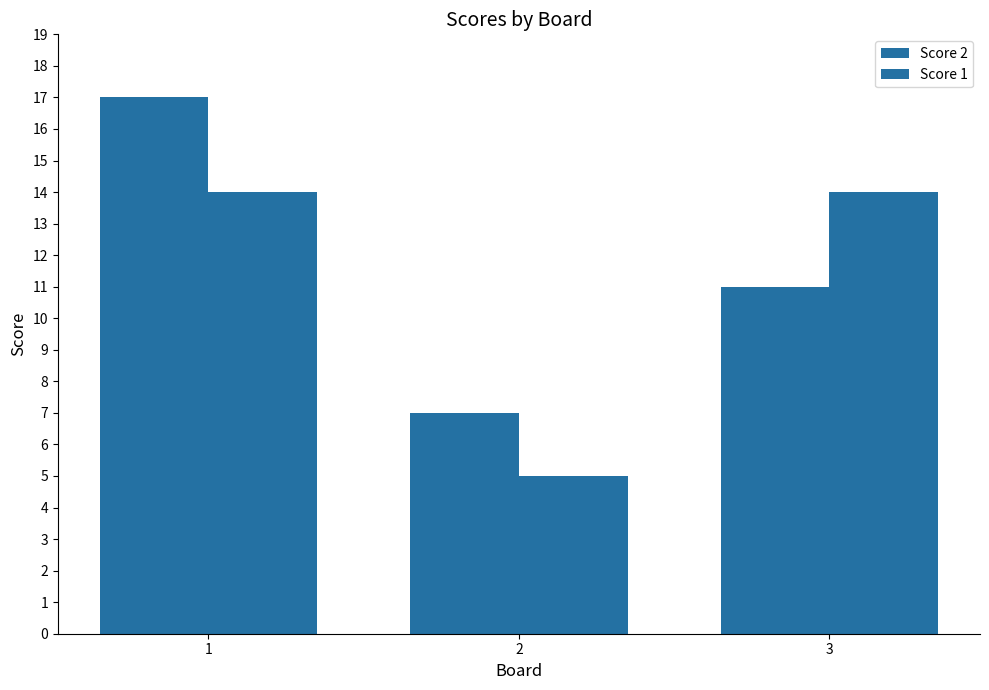

How many bars are there in each group?

2